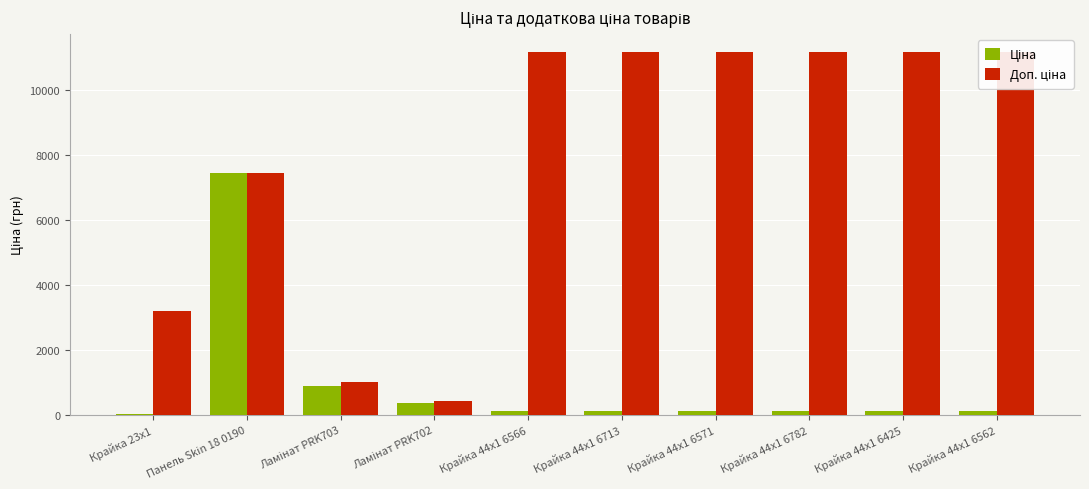

Rank the series by their maximum value, from lowest to highest.

Ціна, Доп. ціна